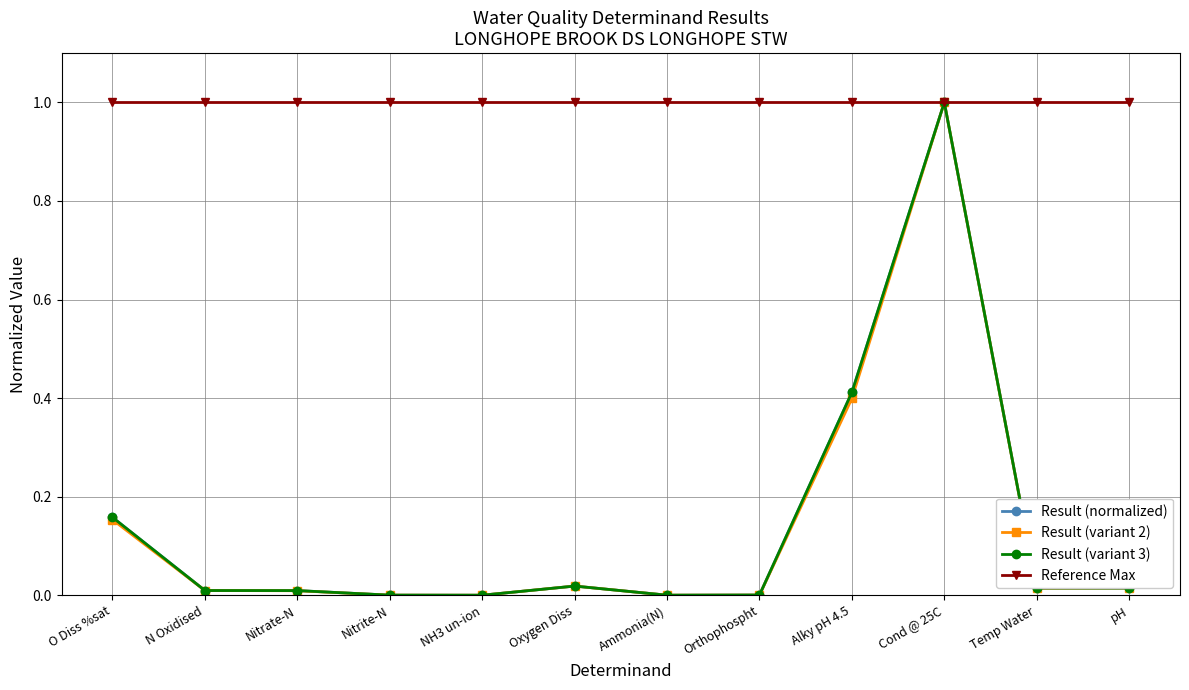

What is the sum of all Result (normalized) values?

1.6